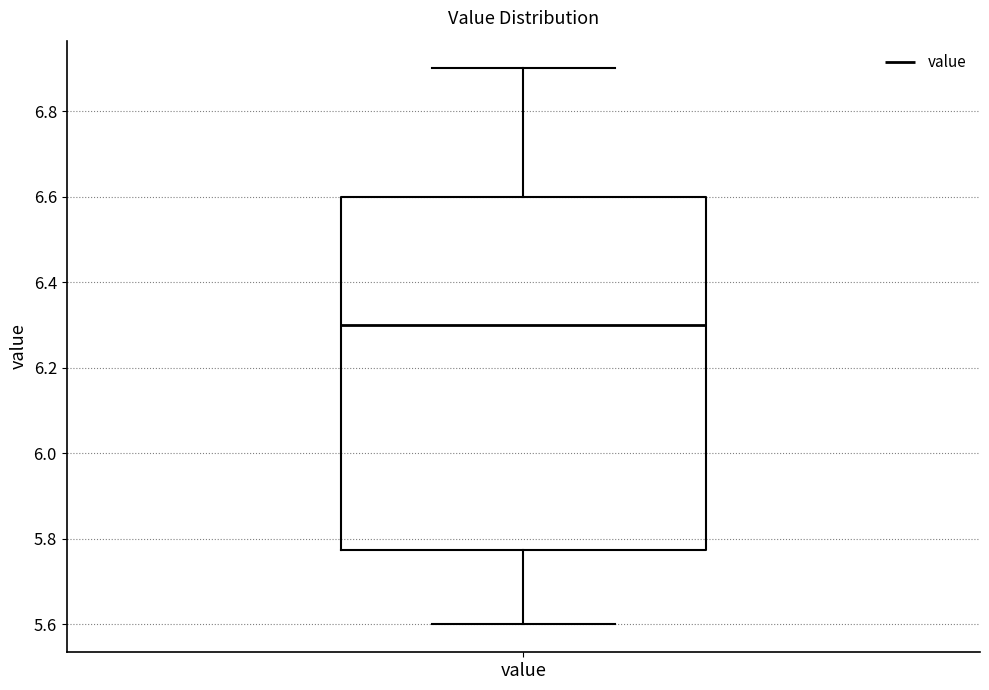

Read this box plot against the y-axis: the position of the median line, the range covered by the box, and the ends of both whiskers. The values are not printed on the chart, so give them approximately, as read against the axis.

median 6.30, box 5.78 to 6.60, whiskers 5.60 to 6.90